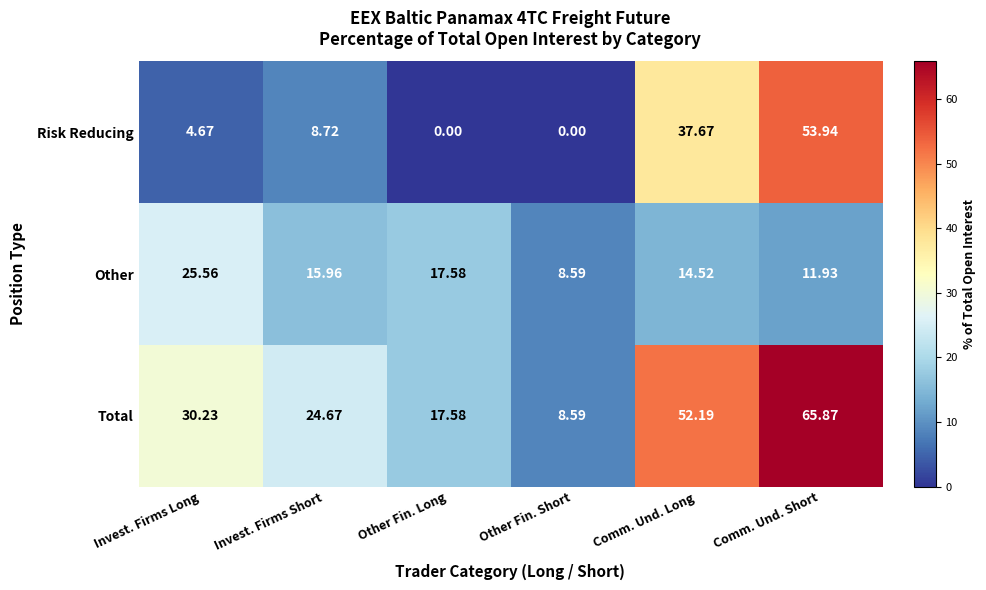

How many series are shown in this chart?

3